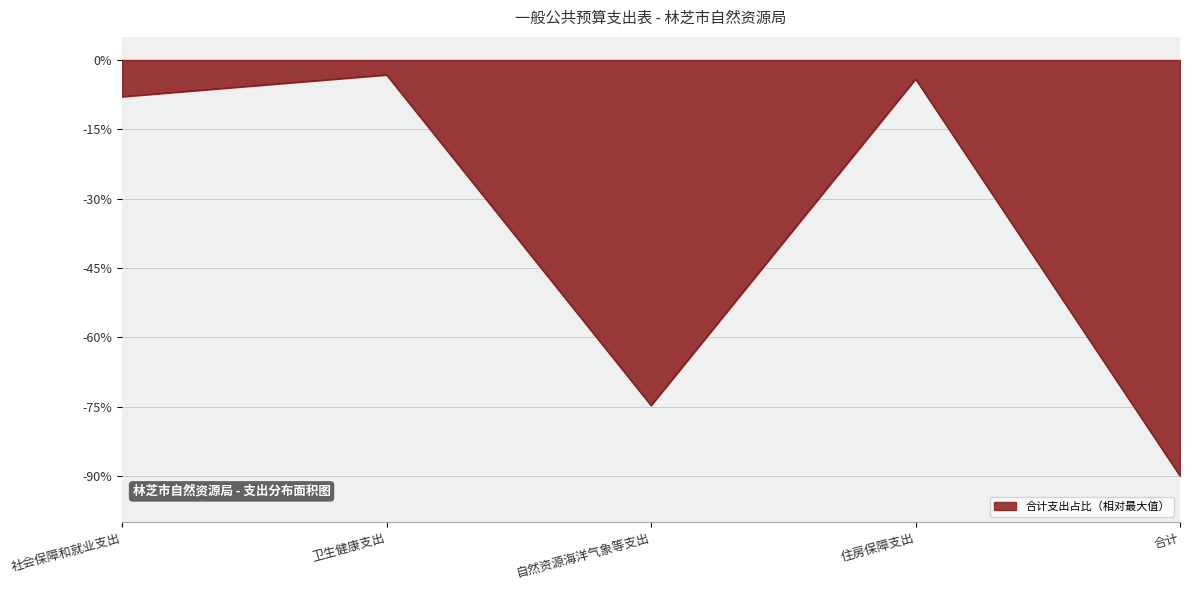

Which category has the lowest value across all series?

合计